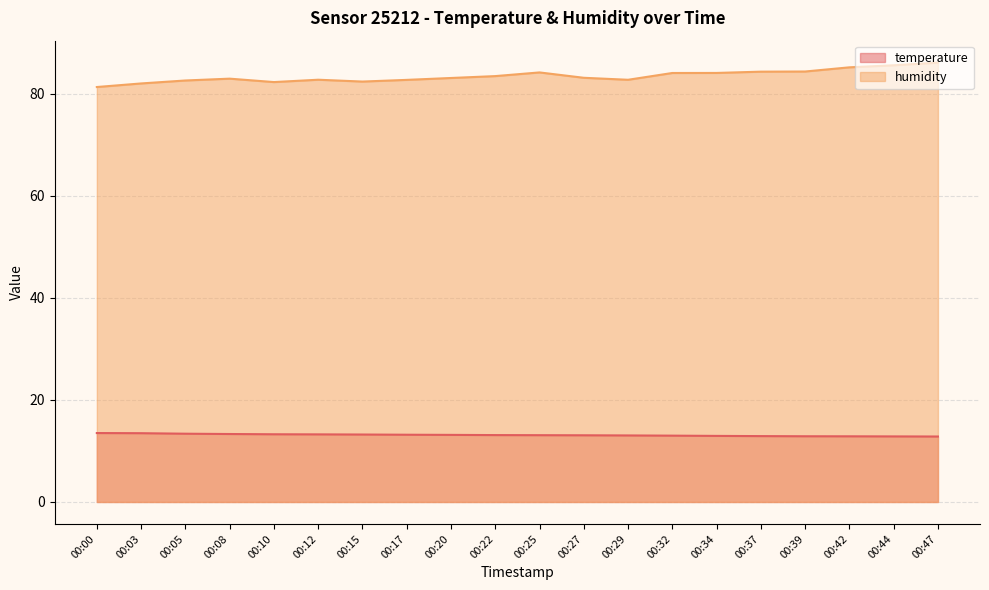

True or false: temperature has a value of 12.9 at 00:39.

True